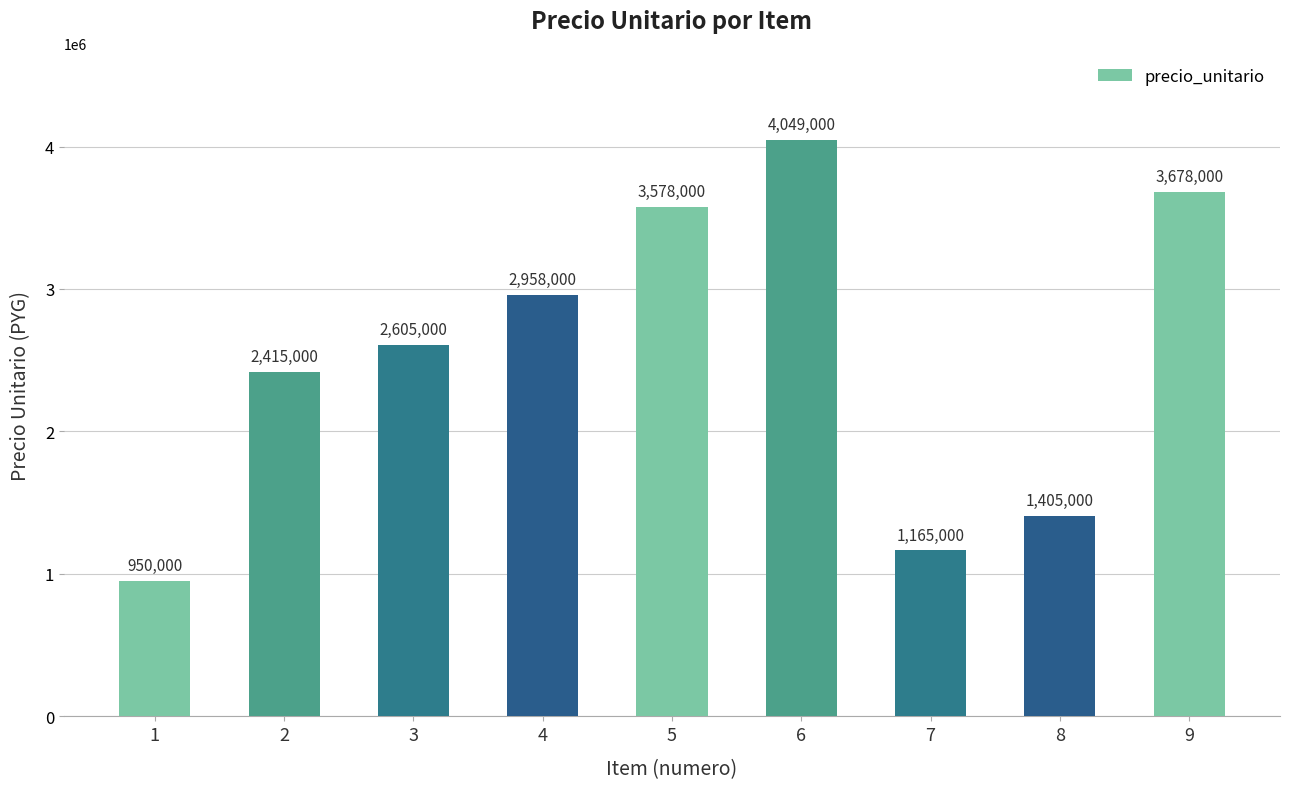

Is it true that the value at 2 is 613752?

False